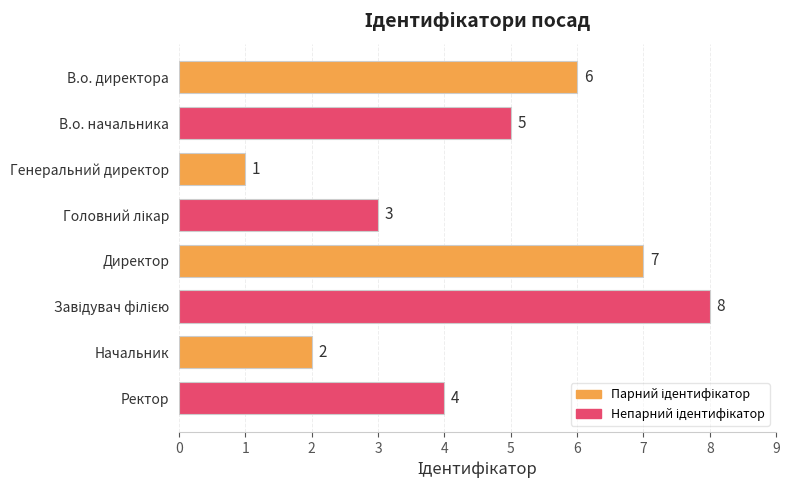

Which category has the lowest value across all series?

Генеральний директор